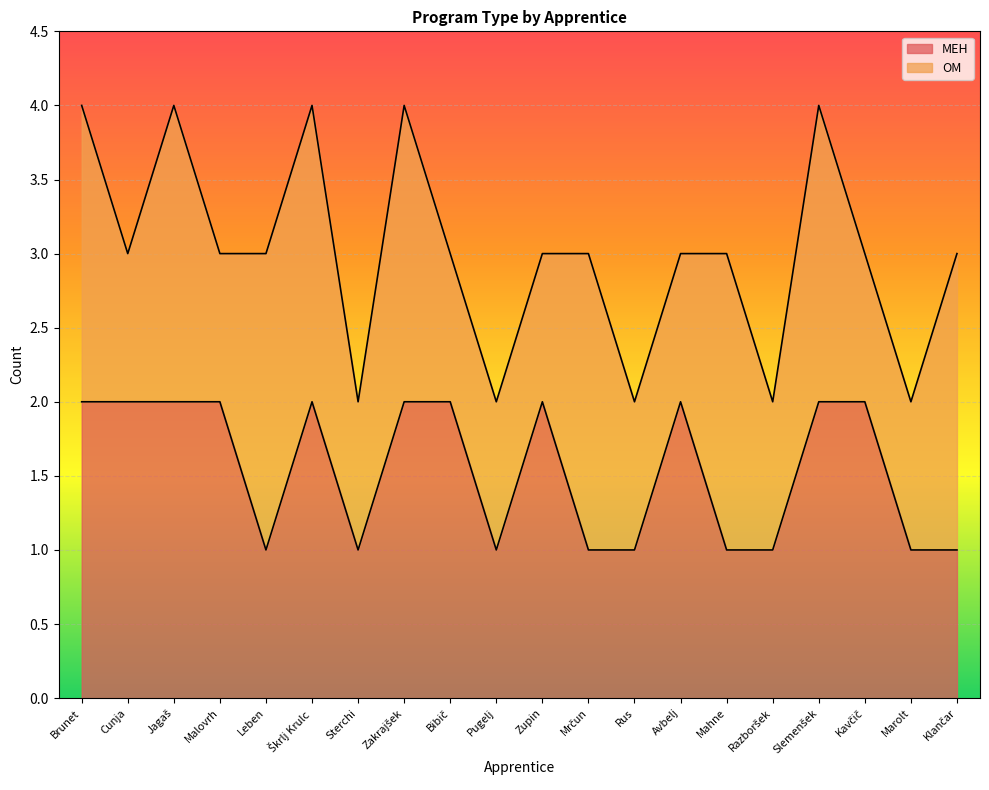

Reading left to right, list all the values displayed in this chart.

2	2	2	2	1	2	1	2	2	1	2	1	1	2	1	1	2	2	1	1